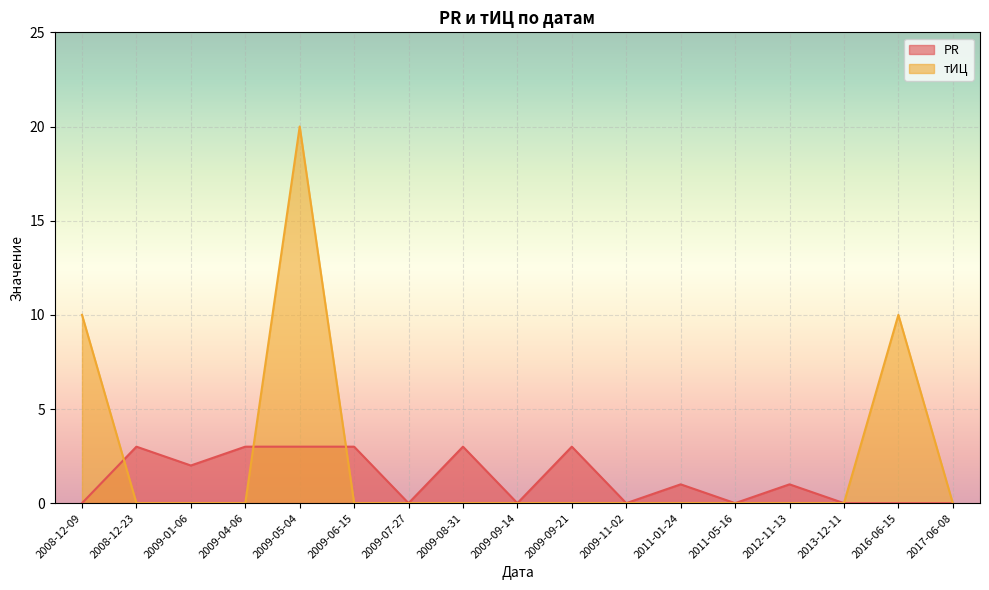

What is the difference between the maximum and minimum values in the тИЦ series?

20